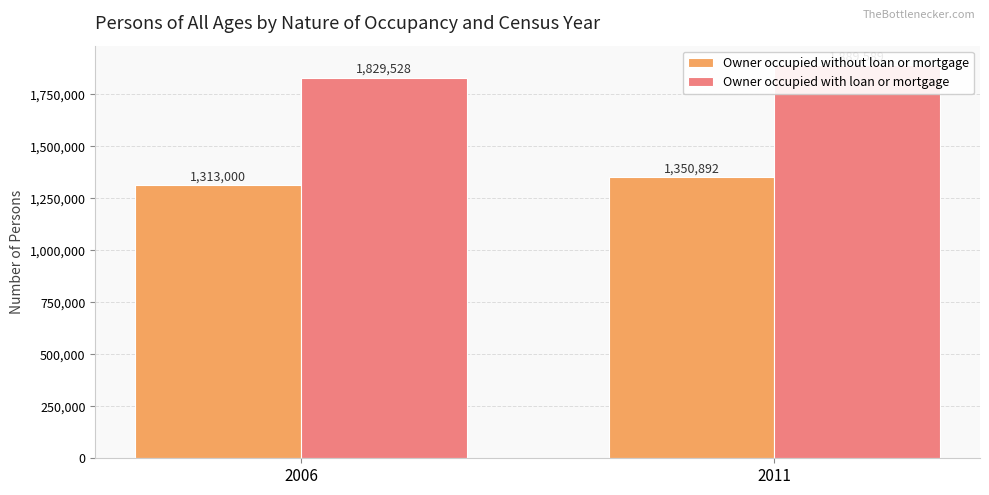

What is the value of the Owner occupied without loan or mortgage bar at the 2nd from the left?

1350892